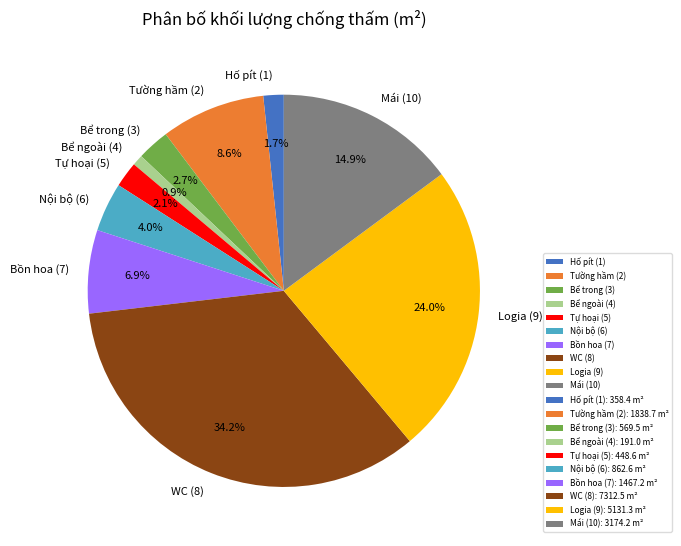

Approximately how many times larger is the value at WC (8) compared to Logia (9)?

1.4